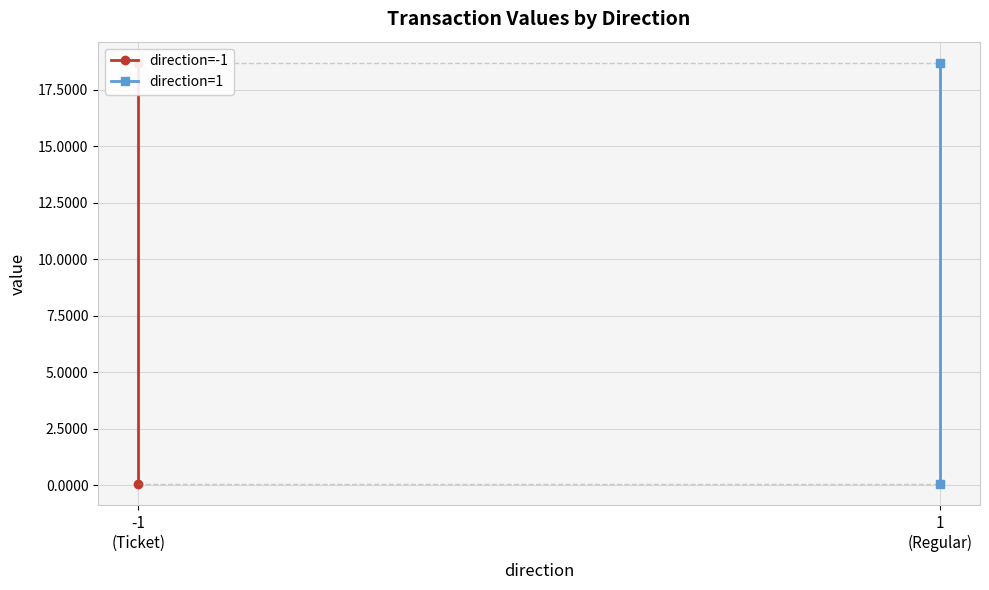

How many categories are shown in the chart?

2